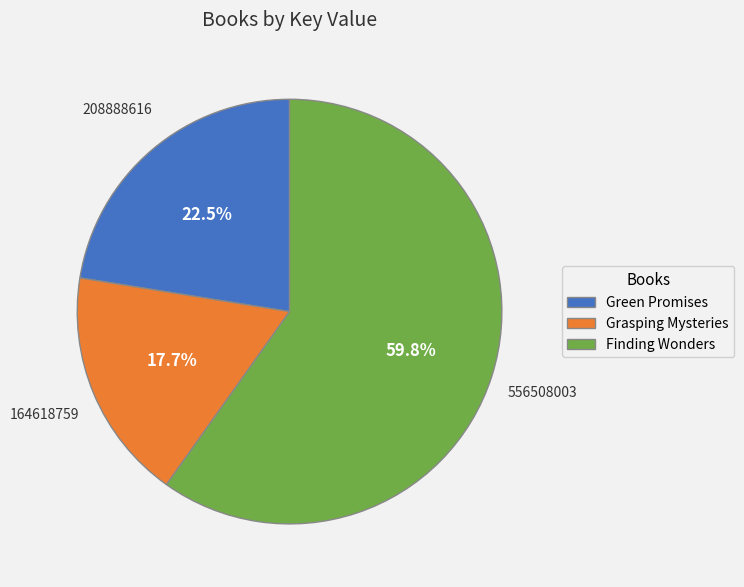

Is the sum of Grasping Mysteries and Finding Wonders greater than half?

Yes